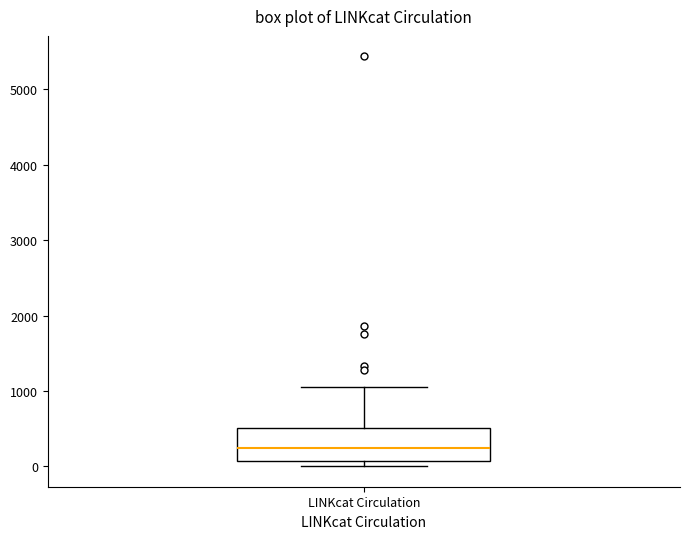

Where is the lower edge of the box for LINKcat Circulation on the y-axis? The values are not printed on the chart, so give them approximately, as read against the axis.

100